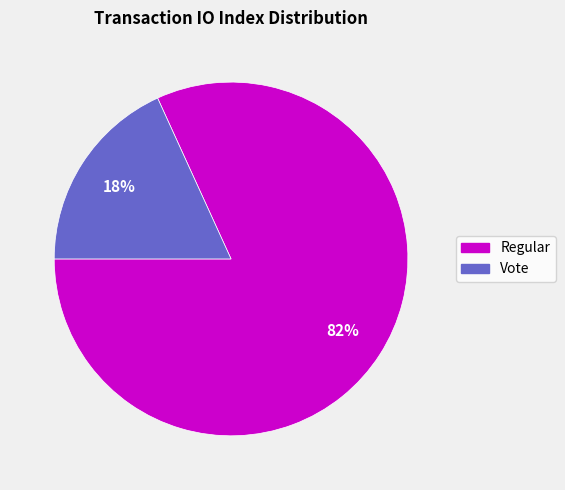

Which has a higher value, Vote or Regular?

Regular